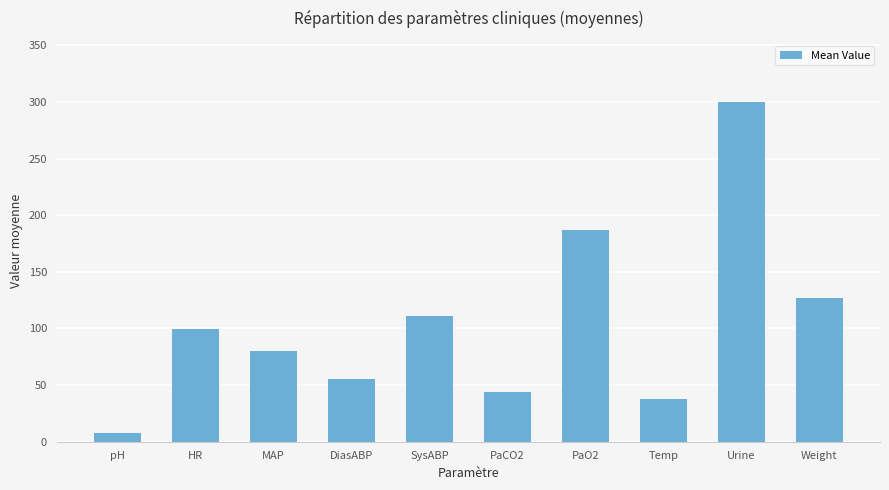

The value at pH is 7.3. True or false?

True